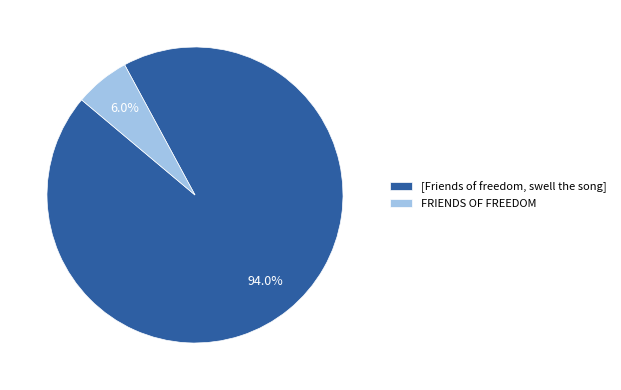

Combined, do FRIENDS OF FREEDOM and [Friends of freedom, swell the song] account for over 50%?

Yes